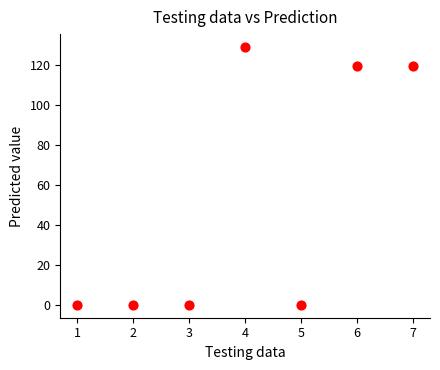

What is the range of X values (max minus min)?

6.0